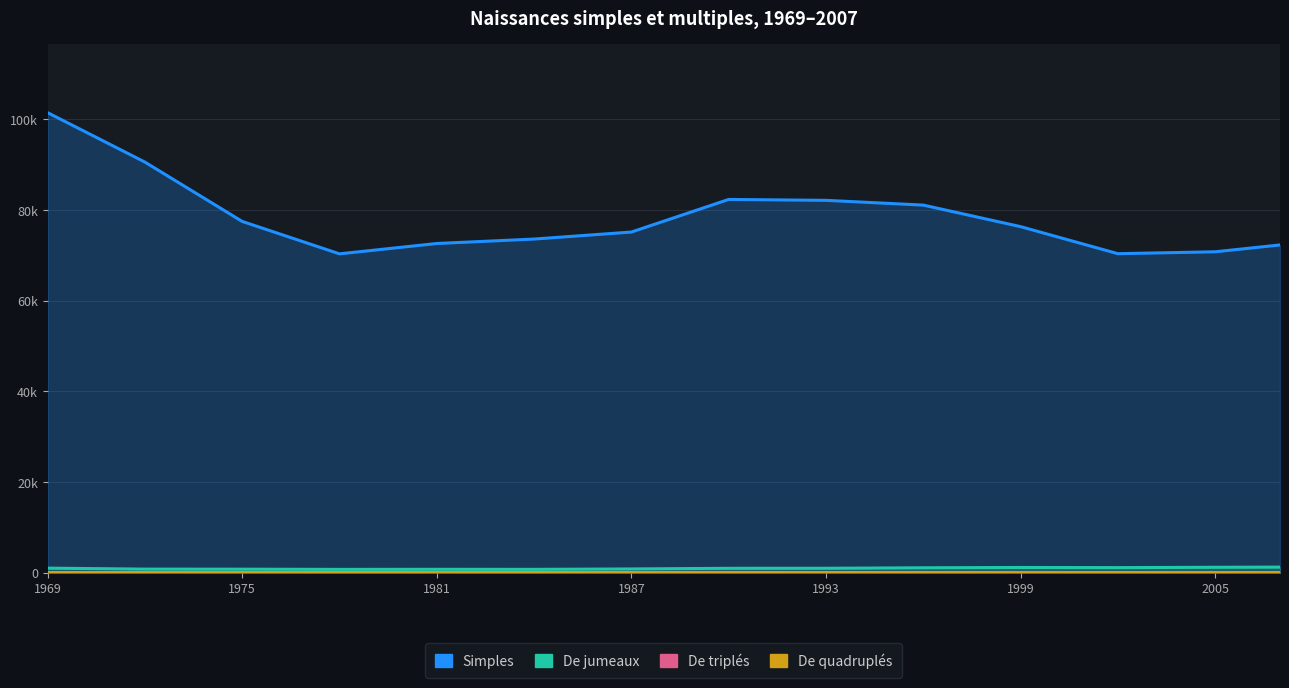

How many lines are shown in the chart?

4